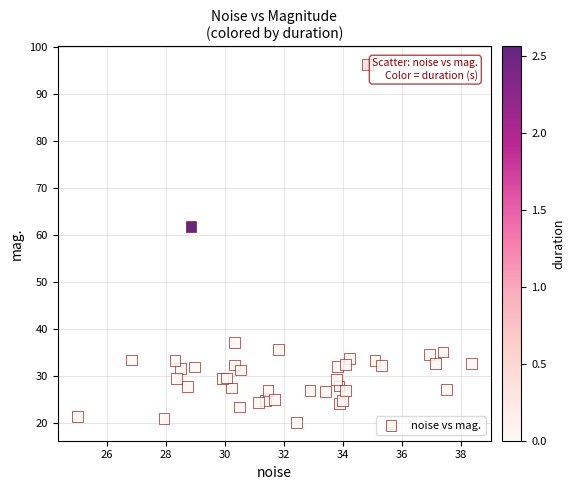

What Y value in the scatter plot is closest to 58?

61.8